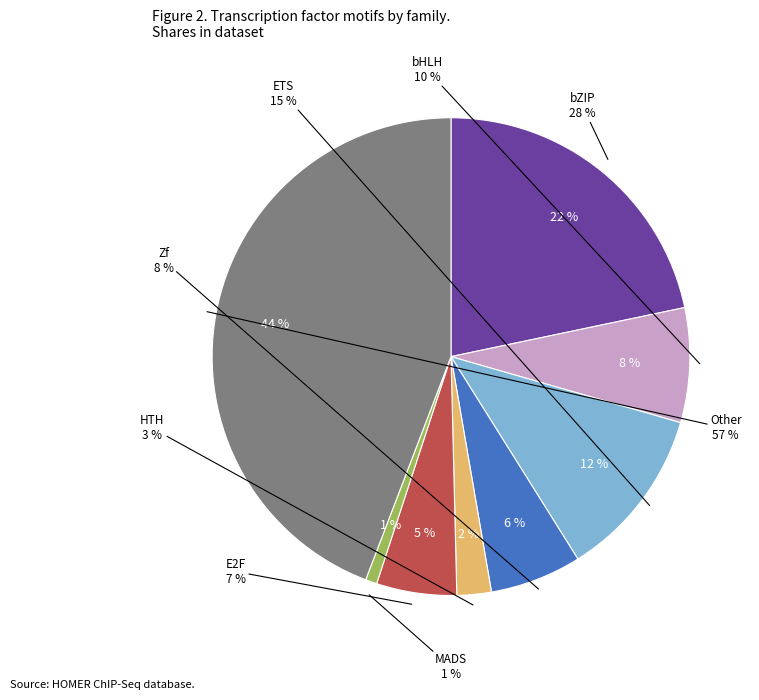

Rank the categories by value from highest to lowest.

Other, bZIP, ETS, bHLH, Zf, E2F, HTH, MADS